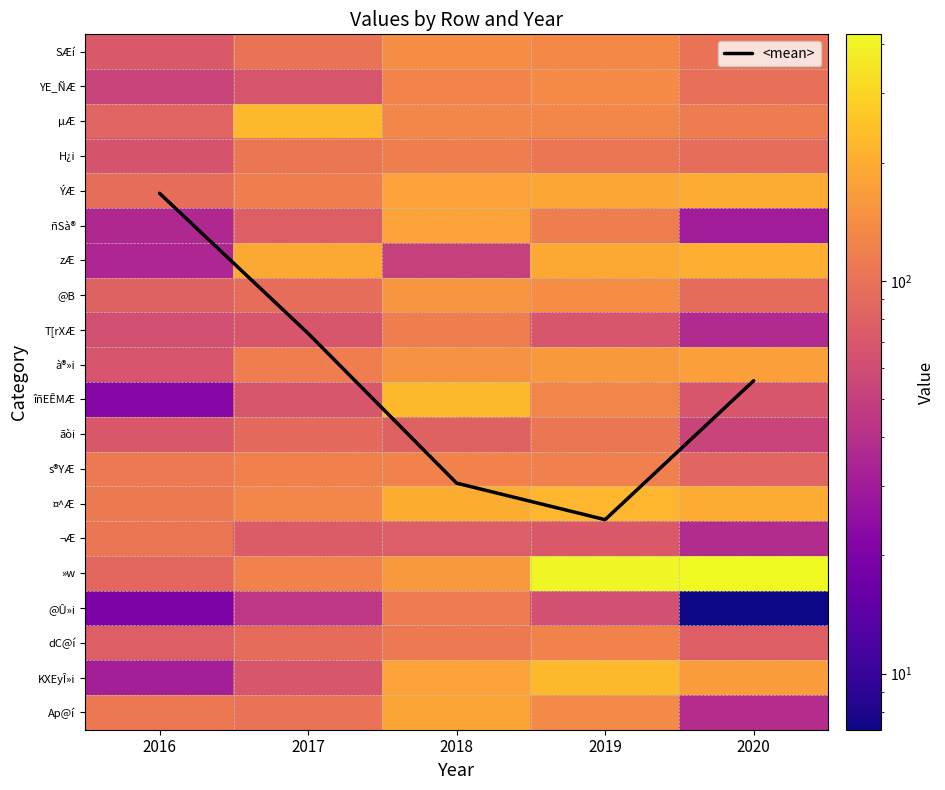

What is the difference between the maximum and minimum values in the SÆí series?

69.5